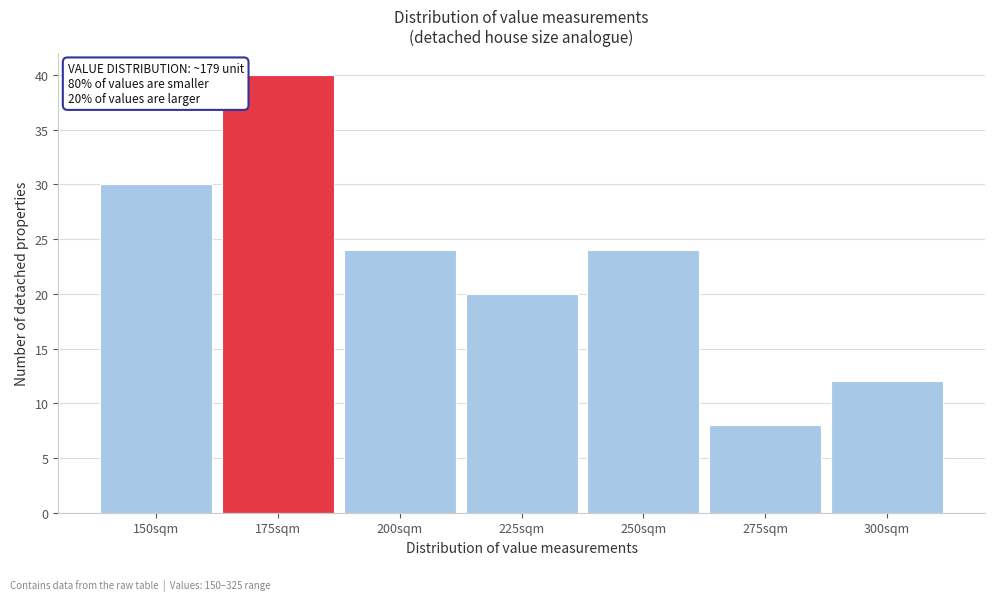

Reading right to left, transcribe all the data shown in this chart.

12	8	24	20	24	40	30